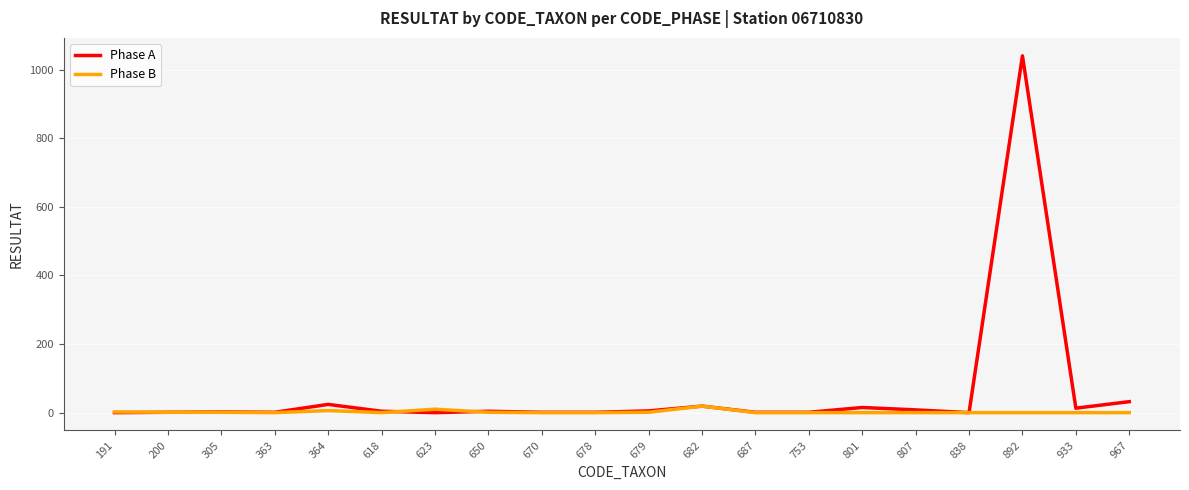

What is the value of the Phase B point at the 2nd from the left?

1